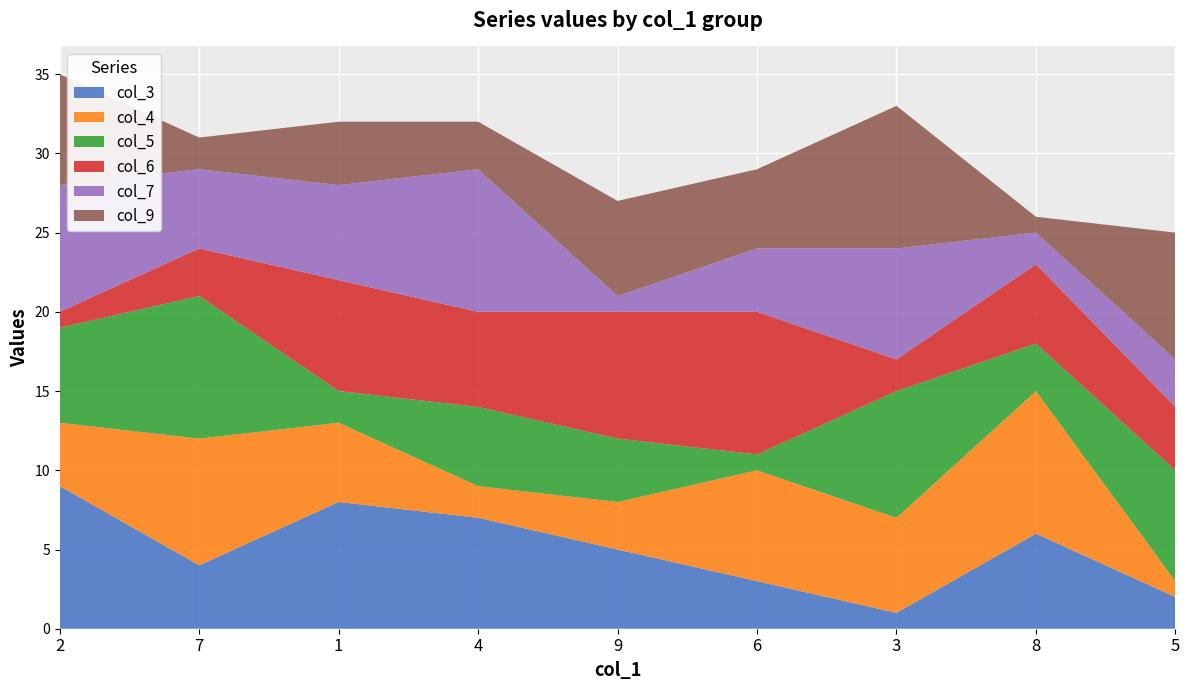

Reading right to left, list all the values displayed in this chart.

col_3: 5=2	8=6	3=1	6=3	9=5	4=7	1=8	7=4	2=9
col_4: 5=1	8=9	3=6	6=7	9=3	4=2	1=5	7=8	2=4
col_5: 5=7	8=3	3=8	6=1	9=4	4=5	1=2	7=9	2=6
col_6: 5=4	8=5	3=2	6=9	9=8	4=6	1=7	7=3	2=1
col_7: 5=3	8=2	3=7	6=4	9=1	4=9	1=6	7=5	2=8
col_9: 5=8	8=1	3=9	6=5	9=6	4=3	1=4	7=2	2=7